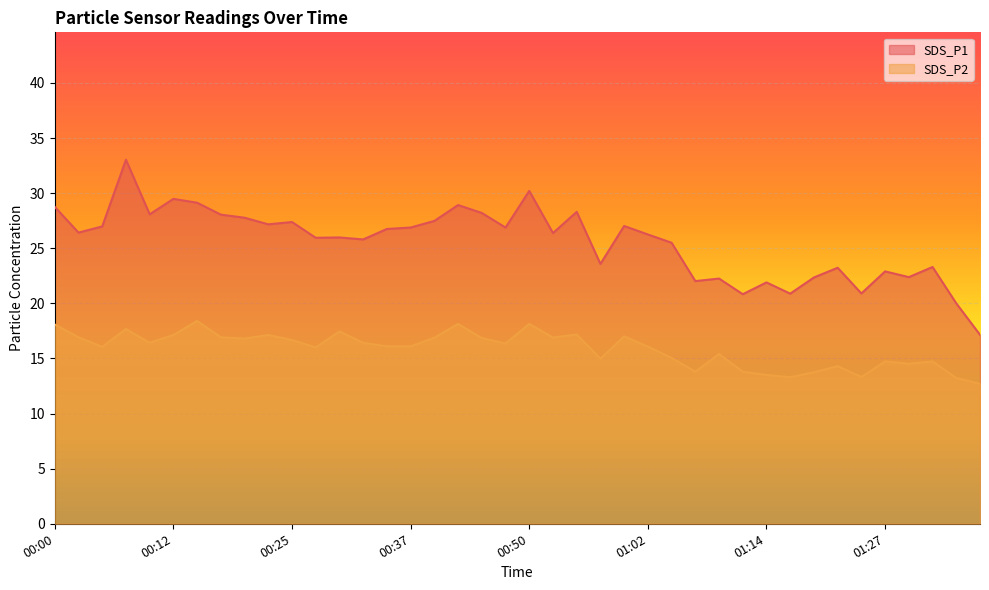

What are all the series names shown in the legend?

SDS_P1, SDS_P2